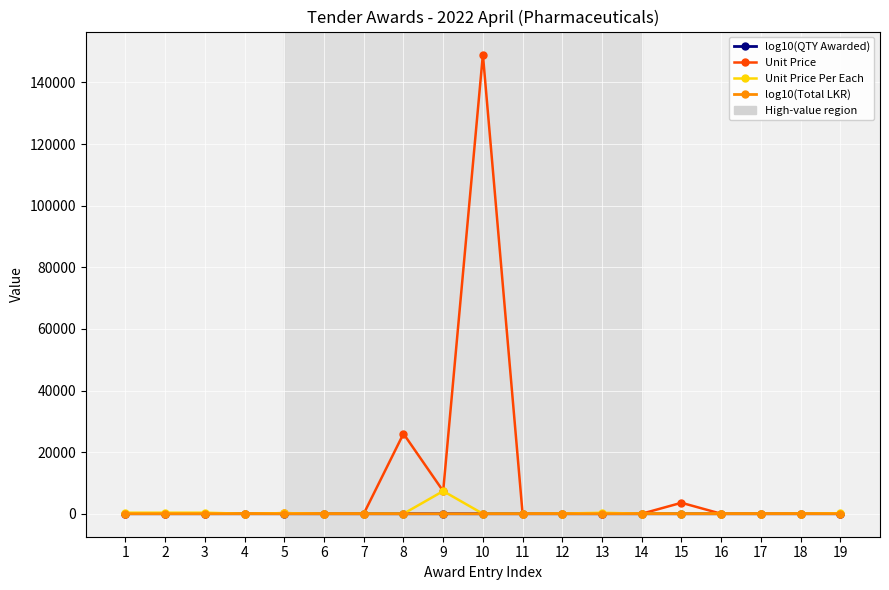

What is the lowest value of the log10(Total LKR) series?

-3.0